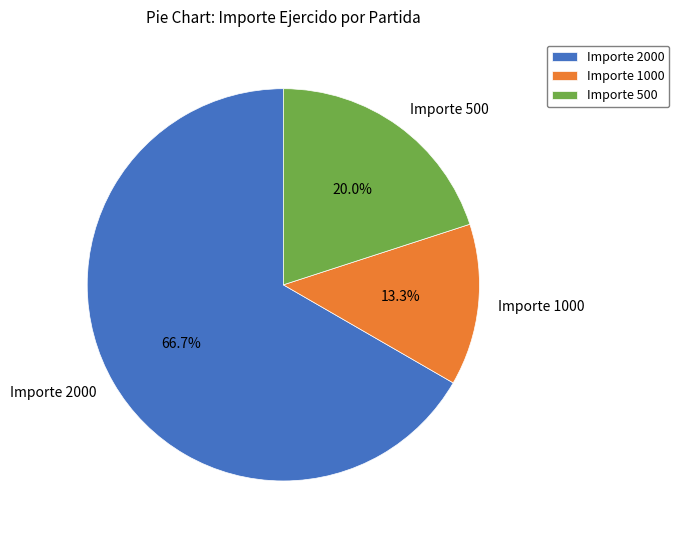

Is there a majority slice in this chart?

Yes